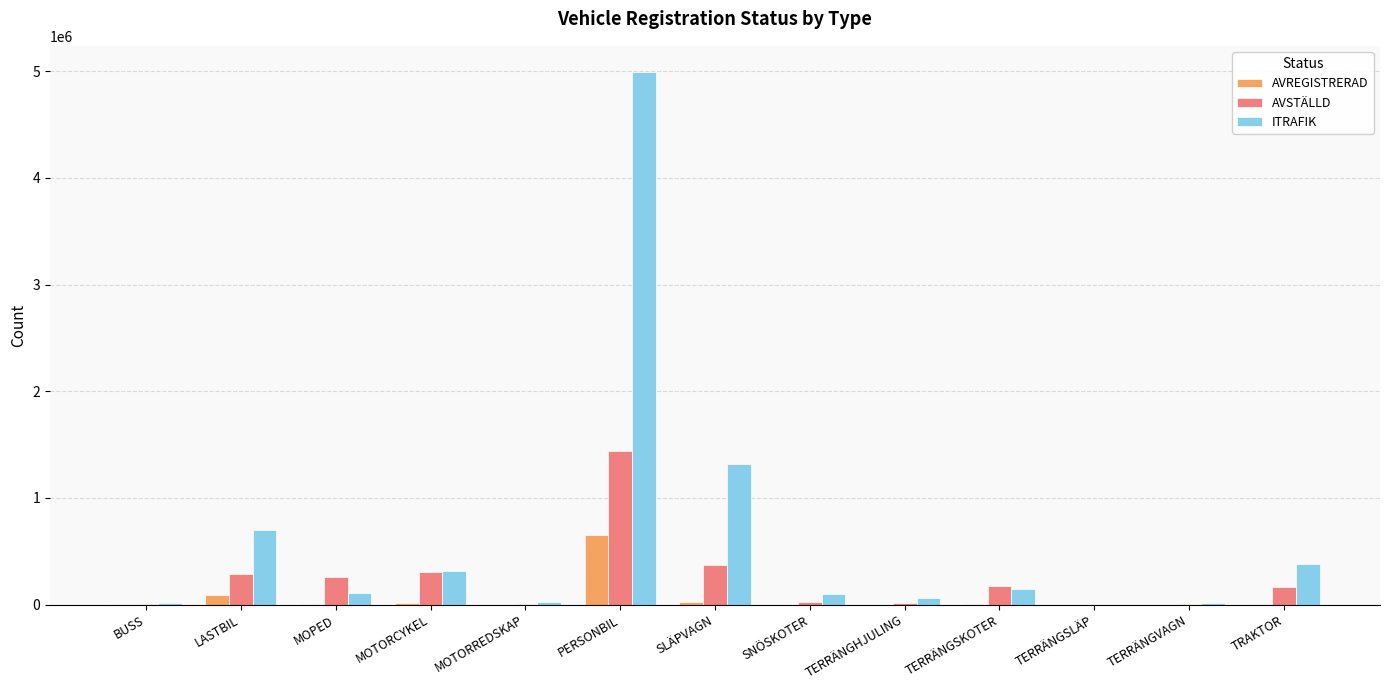

The value of ITRAFIK at SLÄPVAGN is 1319079. True or false?

True